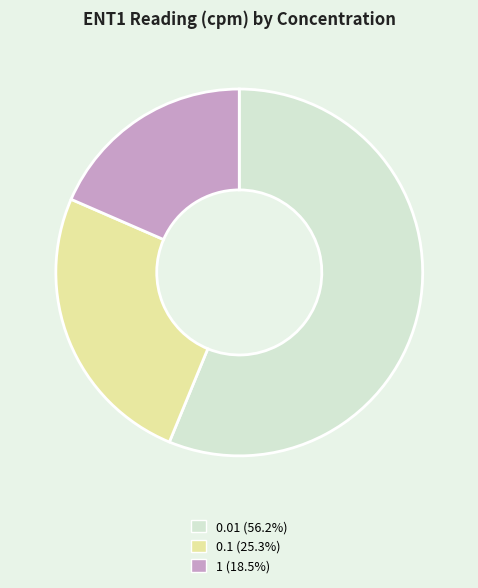

Combined, do 0.1 and 1 account for over 50%?

No